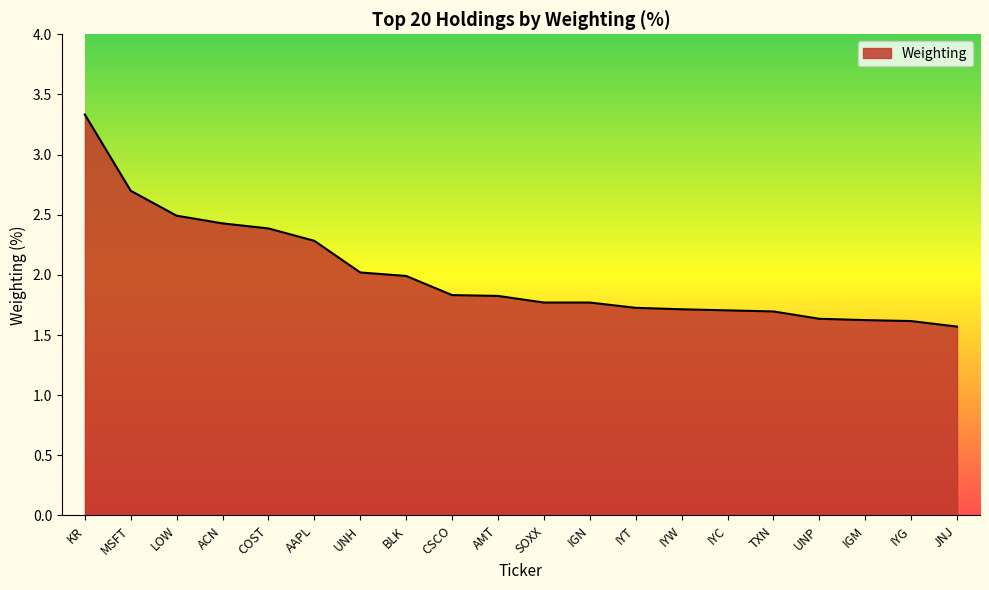

How many lines are shown in the chart?

1